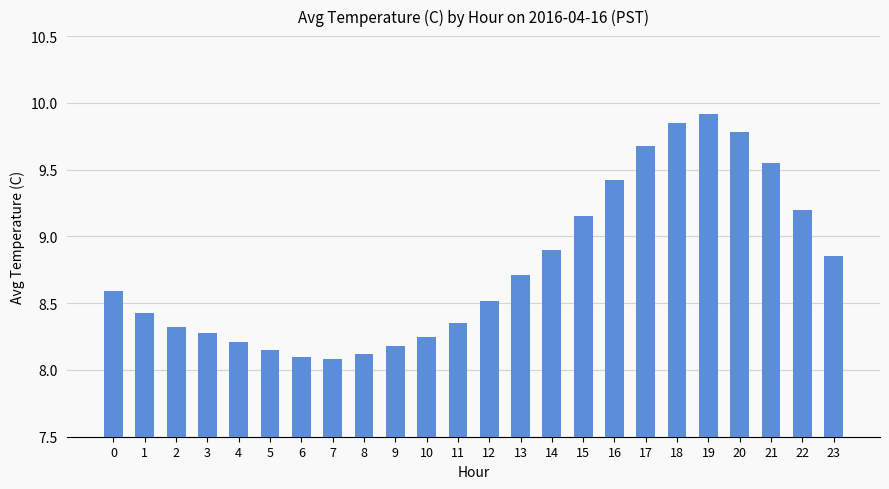

How many bars are there in total?

24